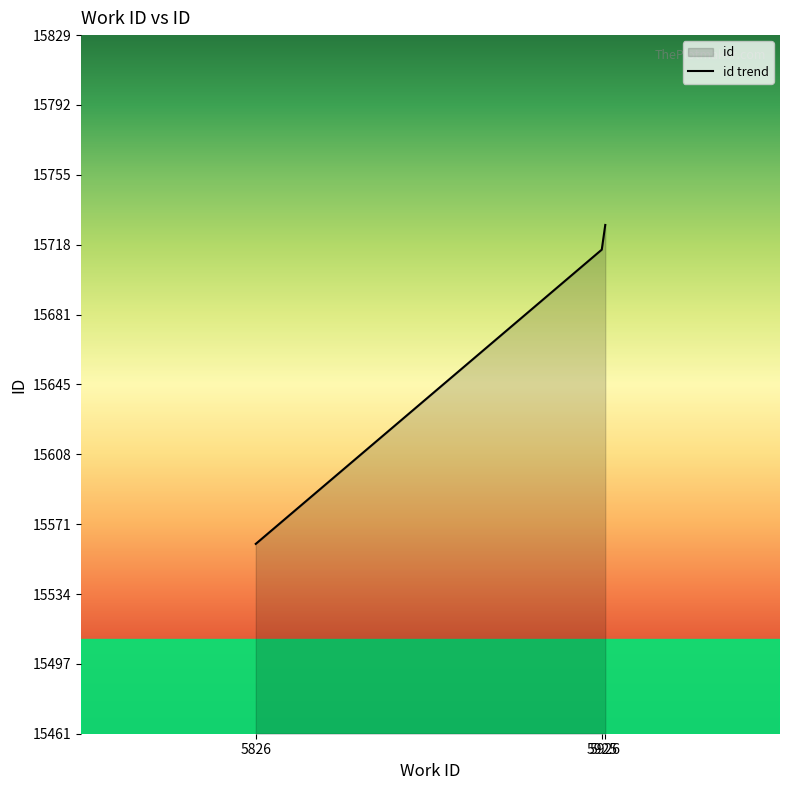

What is the minimum value shown in the chart?

15561